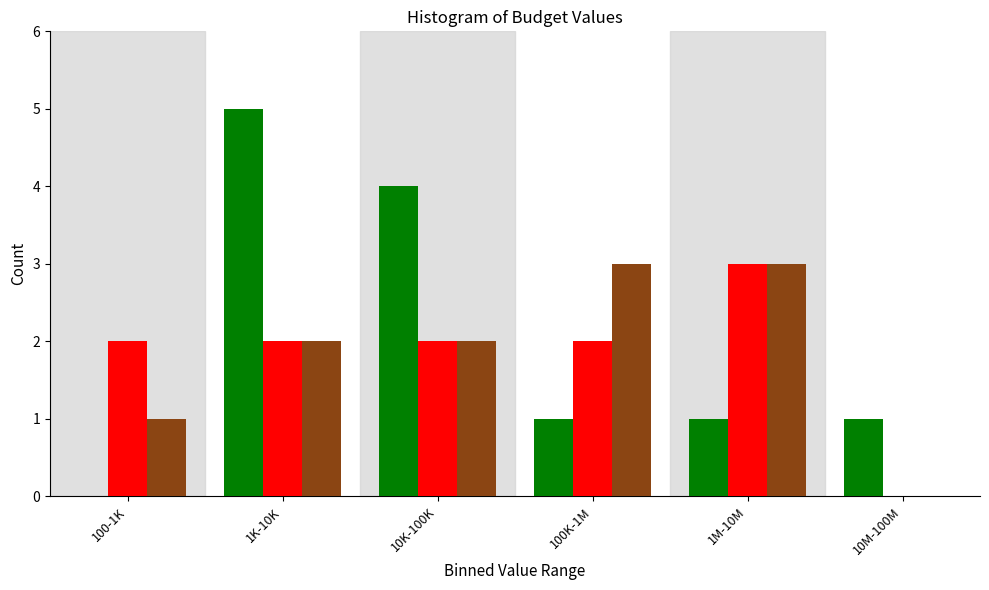

At which category is the sum across all series the highest?

1K-10K